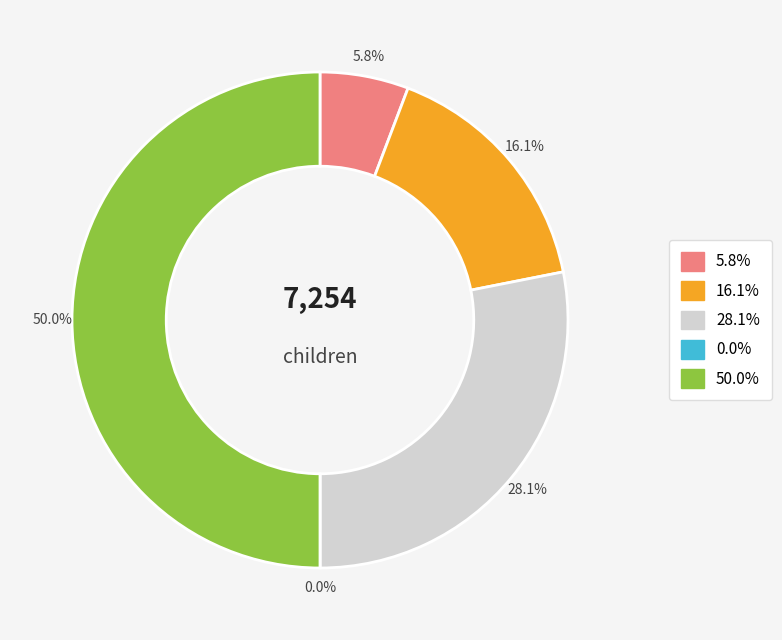

Rank the categories by value from highest to lowest.

Birth through 2 years, 2 years to 3 years, 1 year to 2 years, Birth to 1 year, 3 years to 4 years